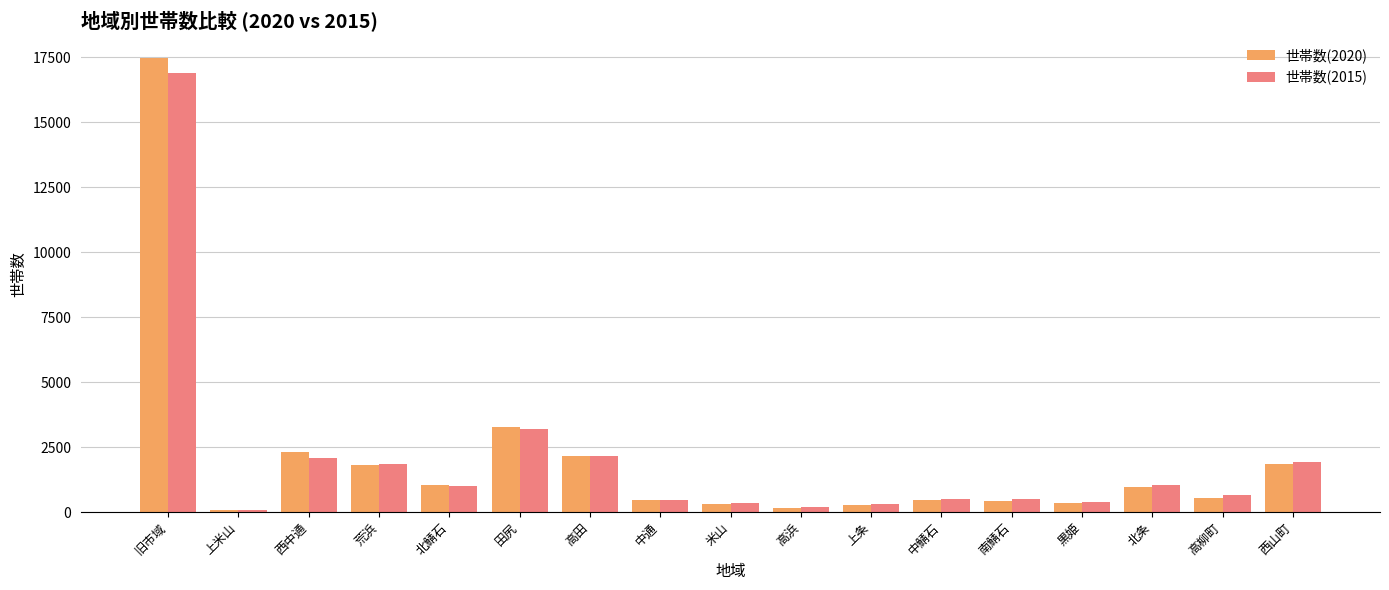

Is the value of 世帯数(2020) at 米山 greater than the value of 世帯数(2015) at 高柳町?

No